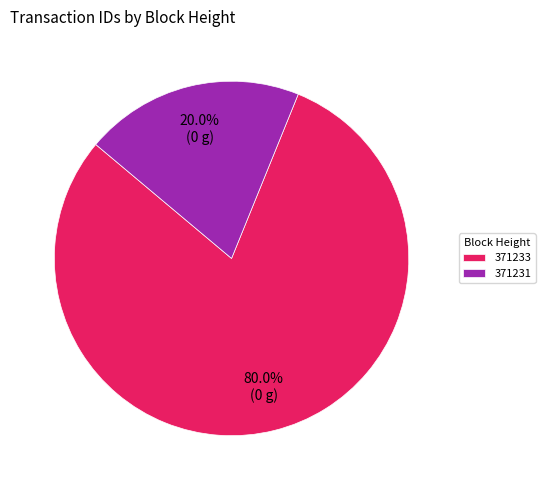

The 371233 slice represents 72% of the pie. True or false?

False